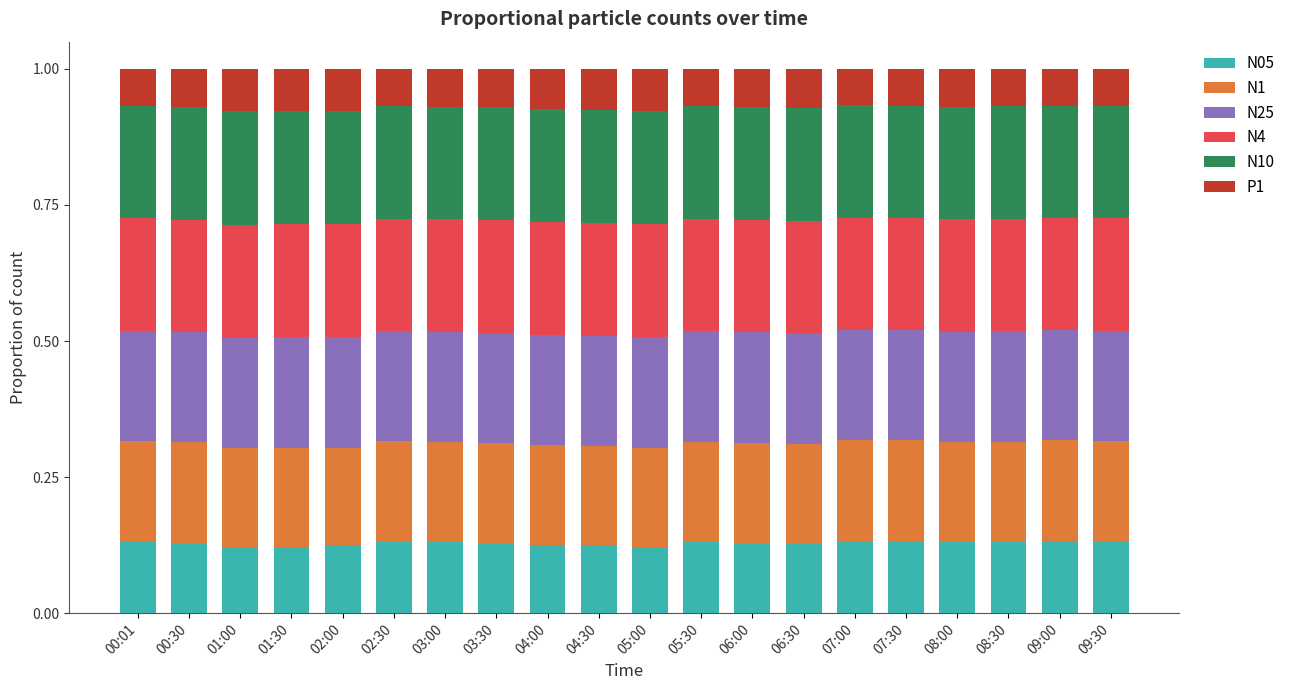

What is the total value across all series at 00:01?

1.0